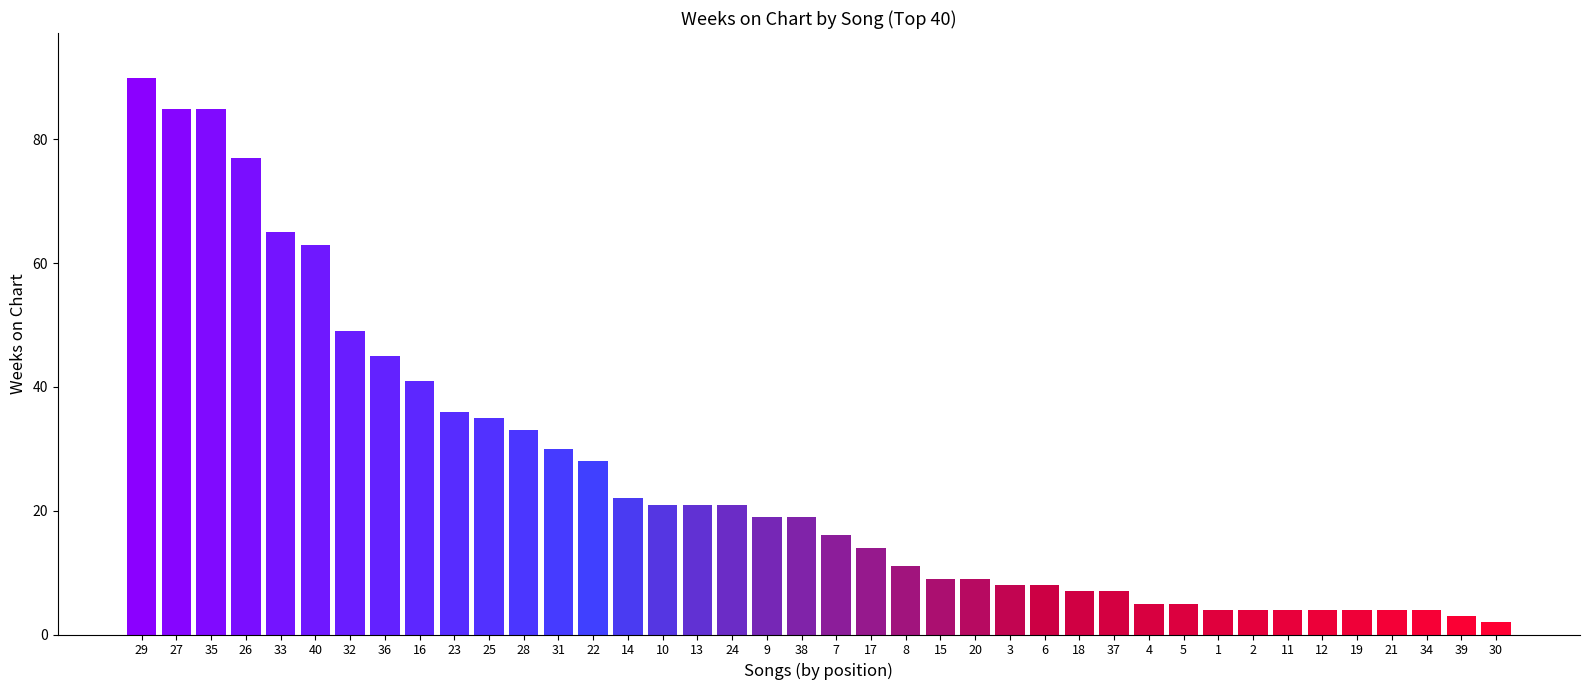

What position from the right is 6?

14